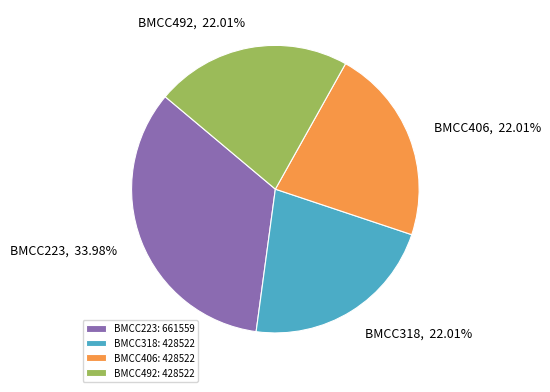

Does BMCC406 represent more than half of the total?

No